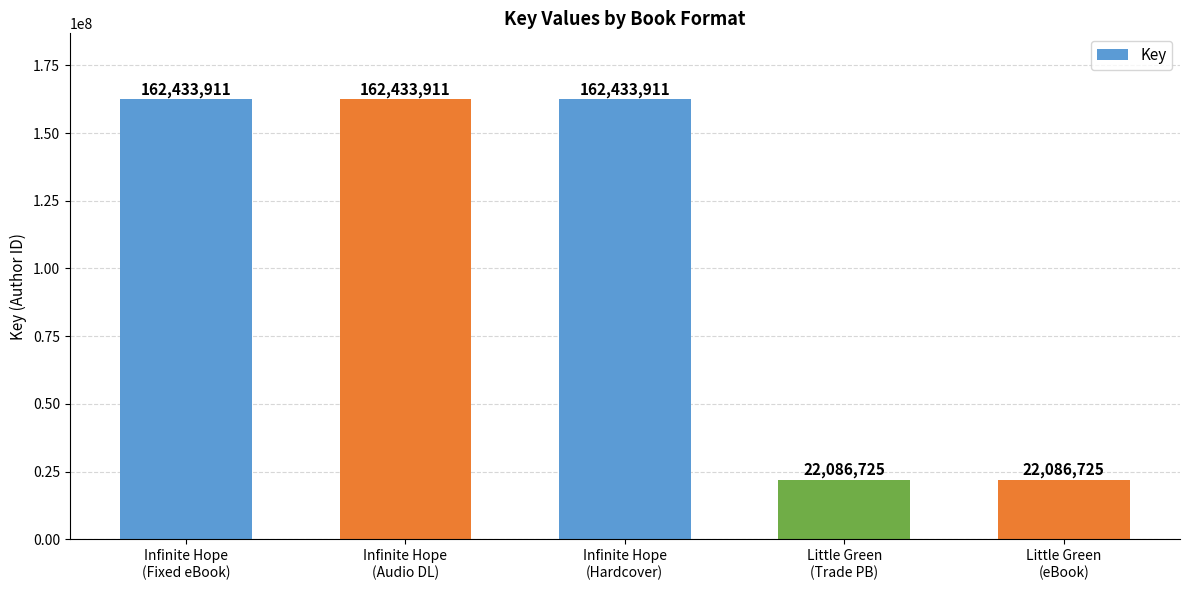

Reading left to right, extract all data points from this chart.

Infinite Hope
(Fixed eBook)=162433911	Infinite Hope
(Audio DL)=162433911	Infinite Hope
(Hardcover)=162433911	Little Green
(Trade PB)=22086725	Little Green
(eBook)=22086725